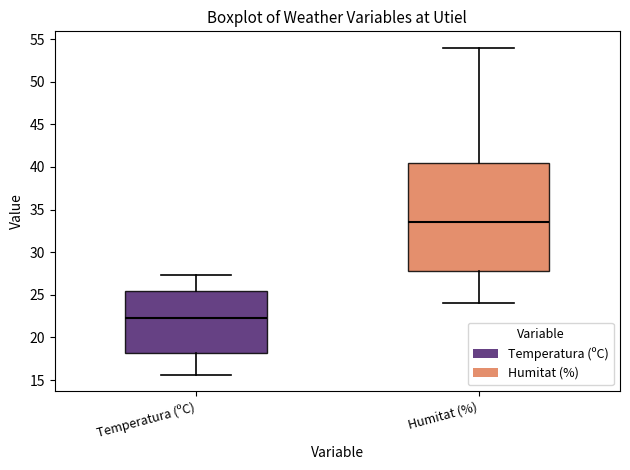

Which box's median line is the lowest?

Temperatura (ºC)